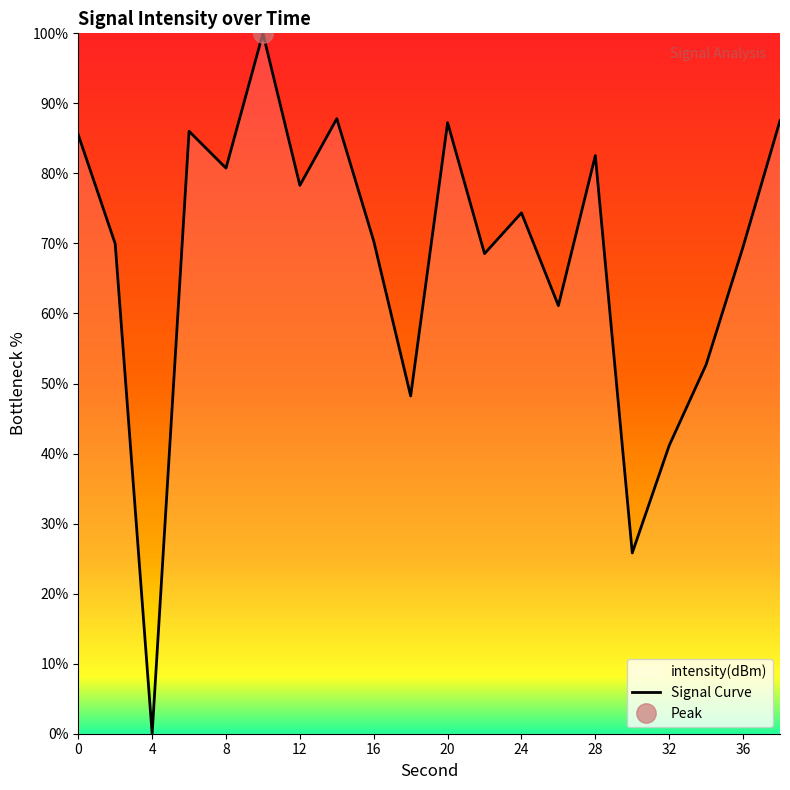

Reading right to left, what are all the values shown in this chart?

87.5	69.5	52.7	41.1	25.8	82.5	61.1	74.4	68.5	87.3	48.2	70.3	87.8	78.3	100.0	80.8	86.0	0.0	70.0	85.5